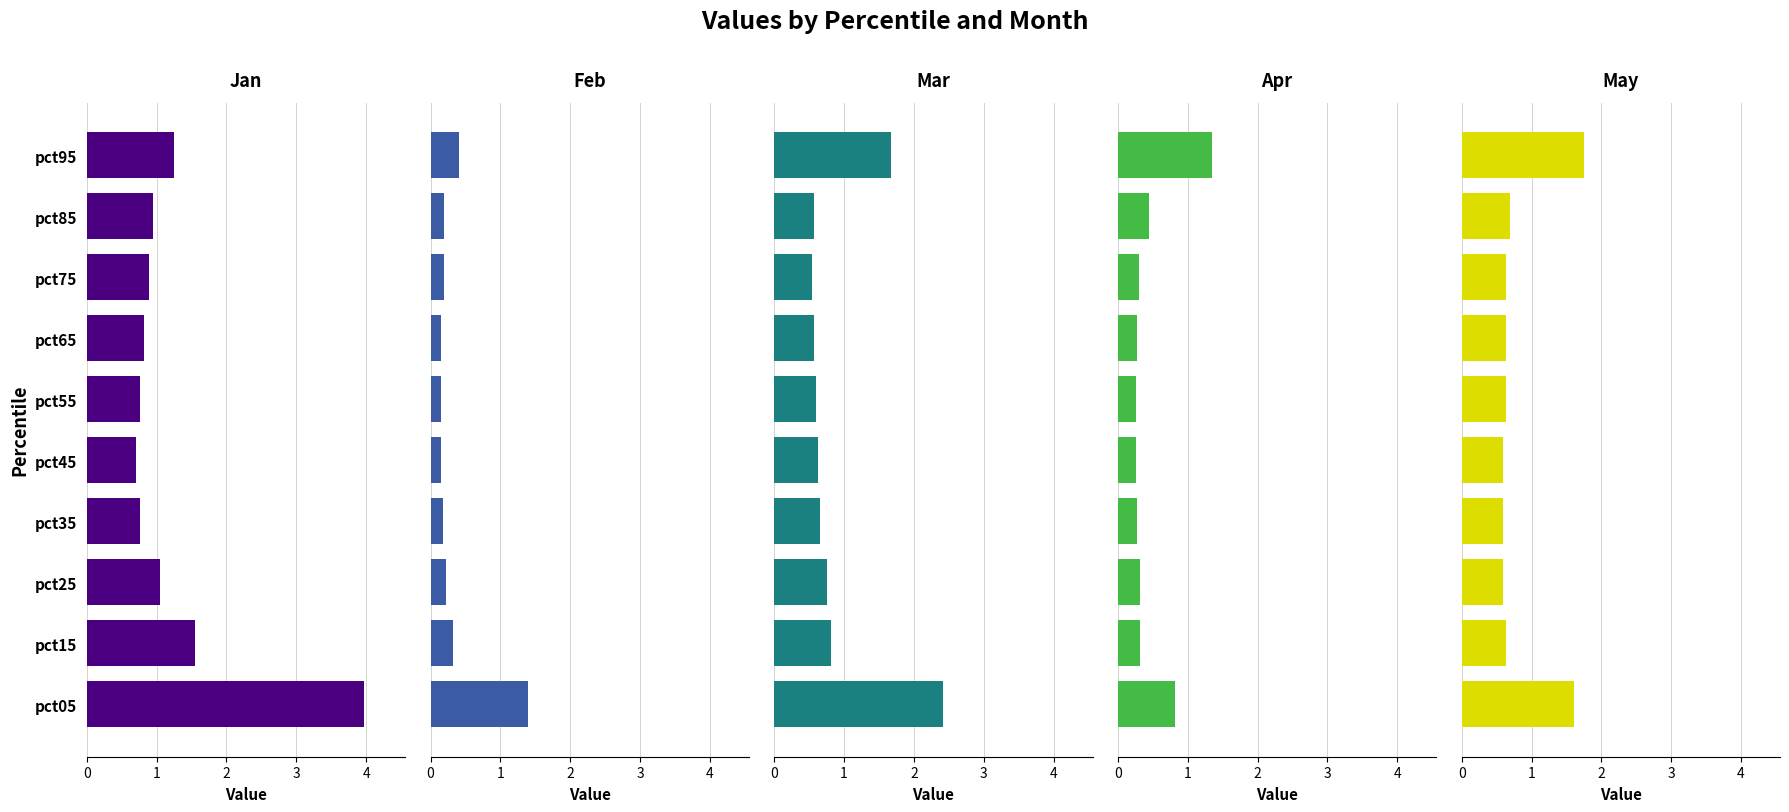

How many bars are there in total?

50